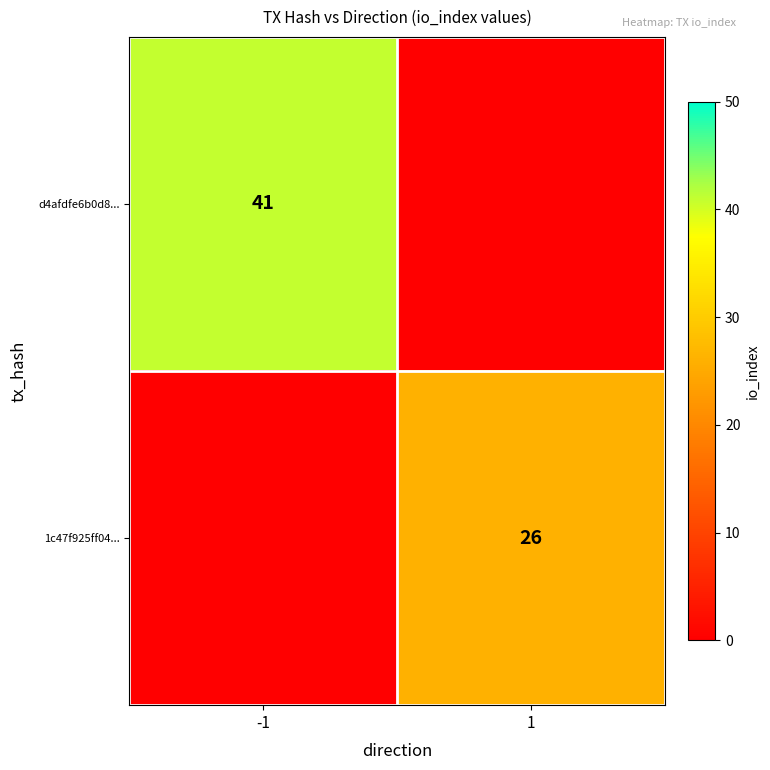

The d4afdfe6b0d8... series shows 41 at -1. True or false?

True